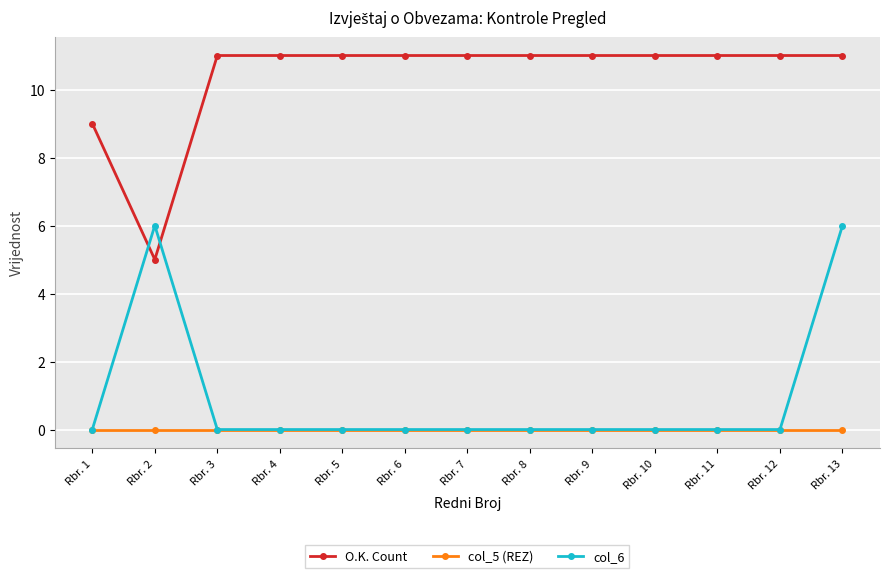

True or false: O.K. Count and col_5 (REZ) cross at least once.

False